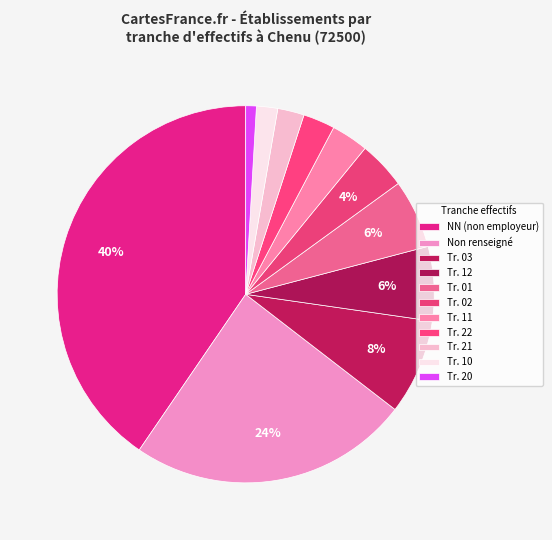

How many segments does this pie chart have?

11